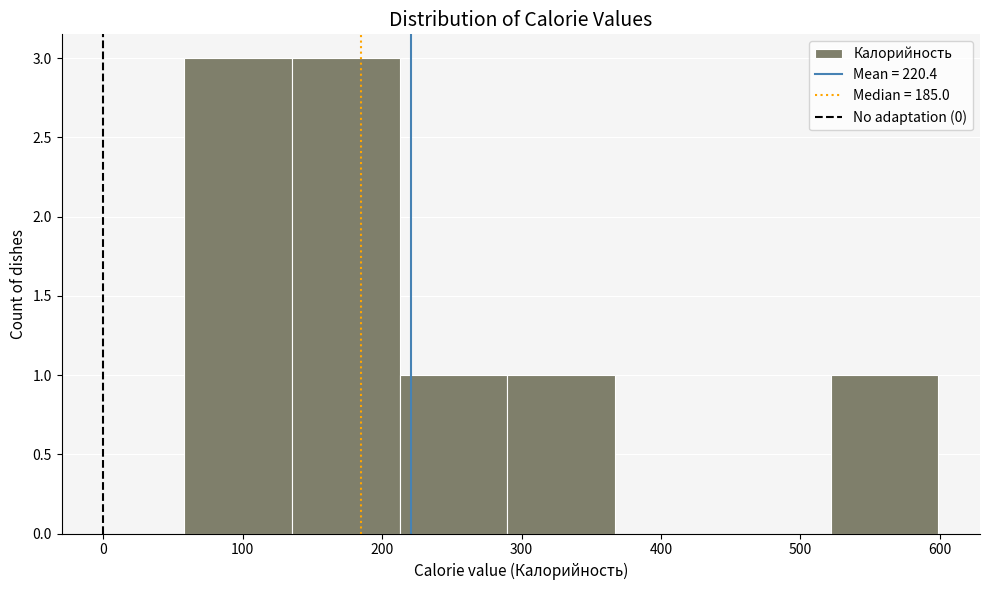

How tall is the bar that spans 520 to 600 on the x-axis? Neither the bar edges nor the heights are printed on the chart, so give them approximately, as read against the axes.

1